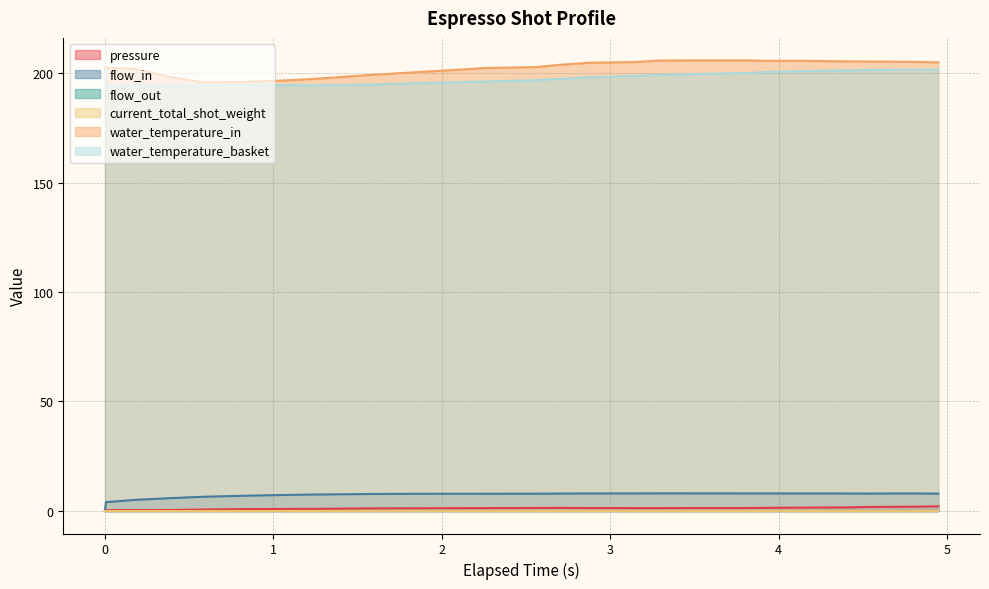

What is the difference between the maximum and minimum values in the water_temperature_basket series?

9.0